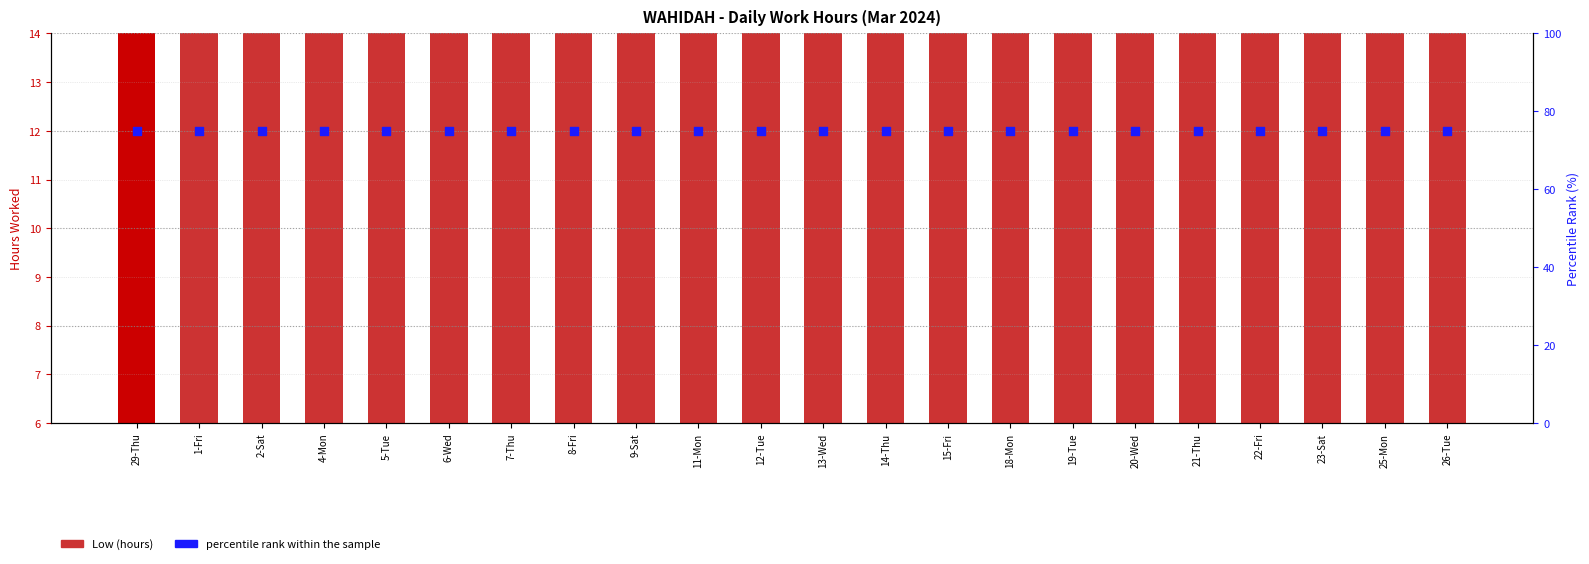

What are all the series names shown in the legend?

Low (hours), percentile rank within the sample